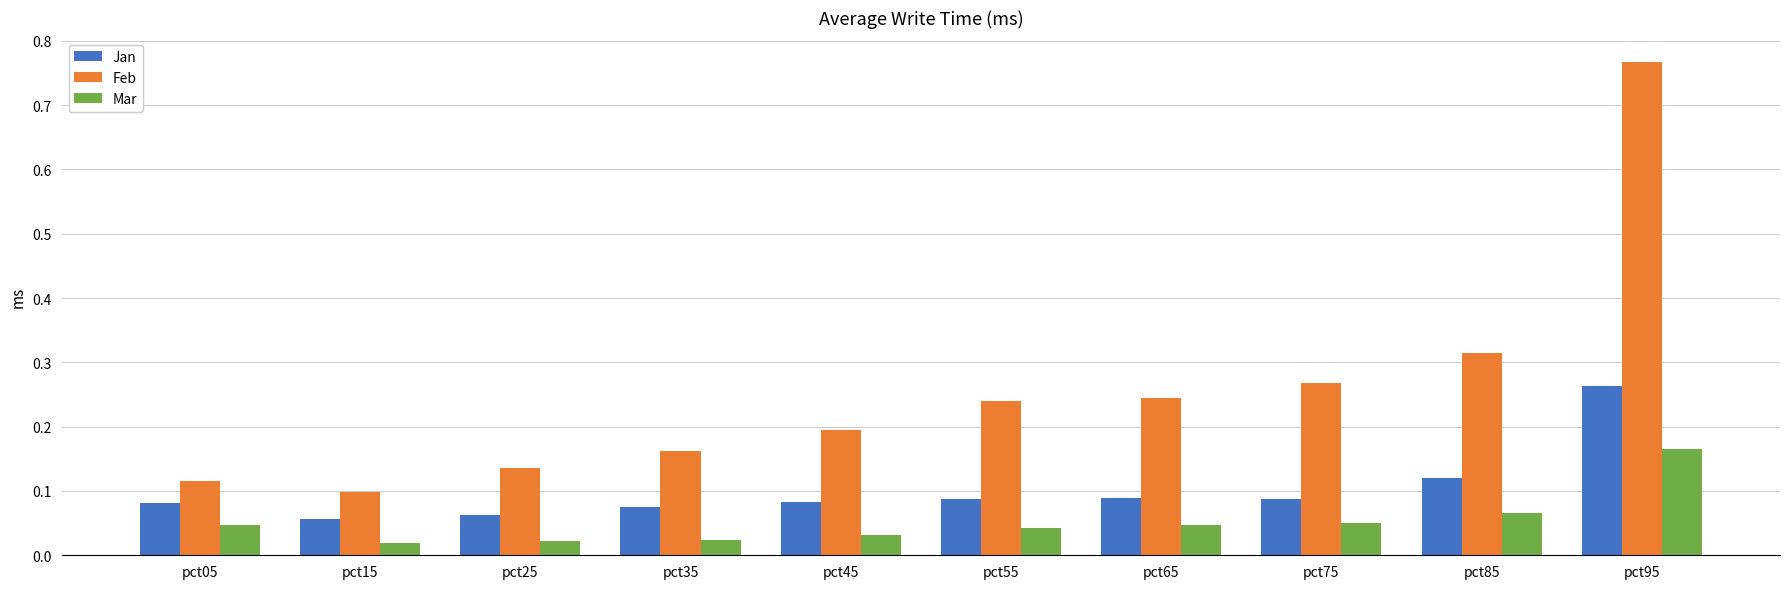

List the series in order of their overall mean, highest first.

Feb, Jan, Mar